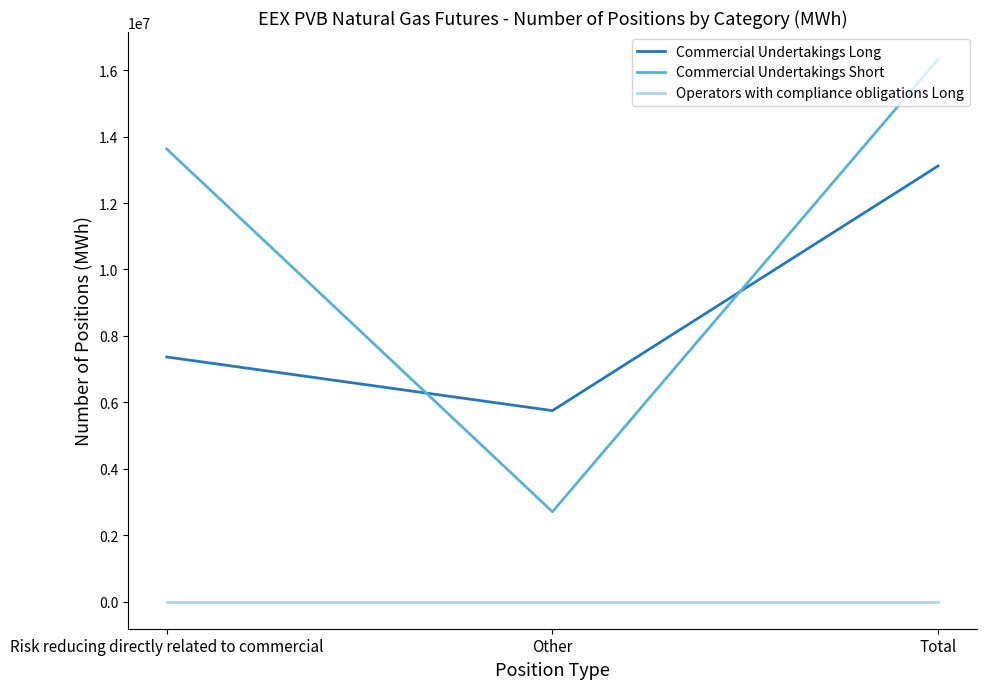

Count the number of categories in the chart.

3